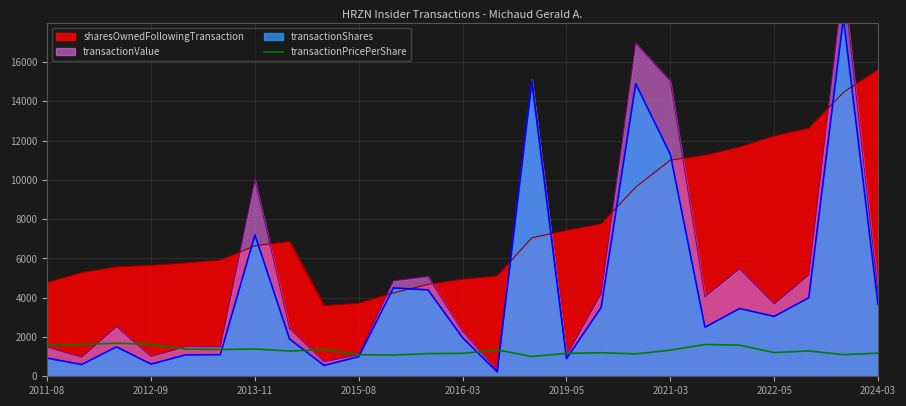

Between 23 and 2012-09, which is larger?

2012-09